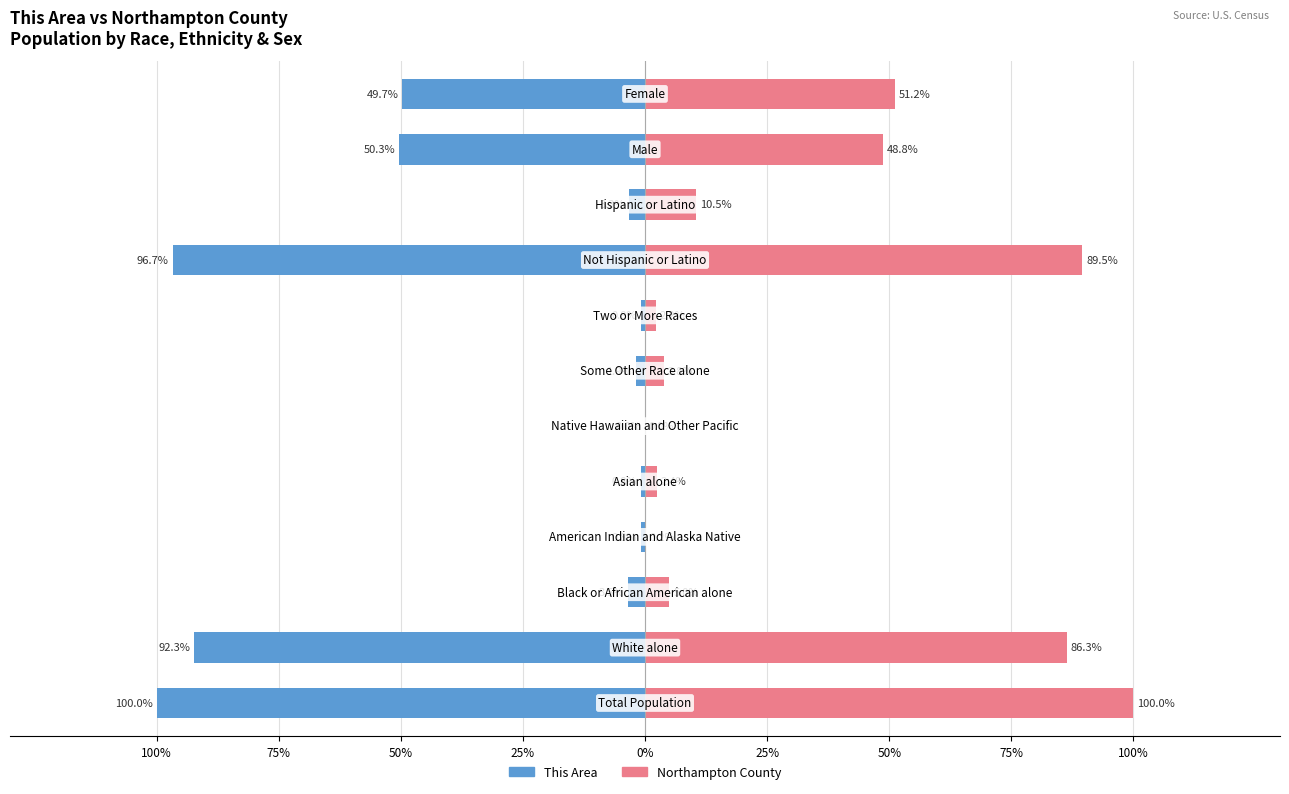

What is the sum of all This Area values?

-400.1